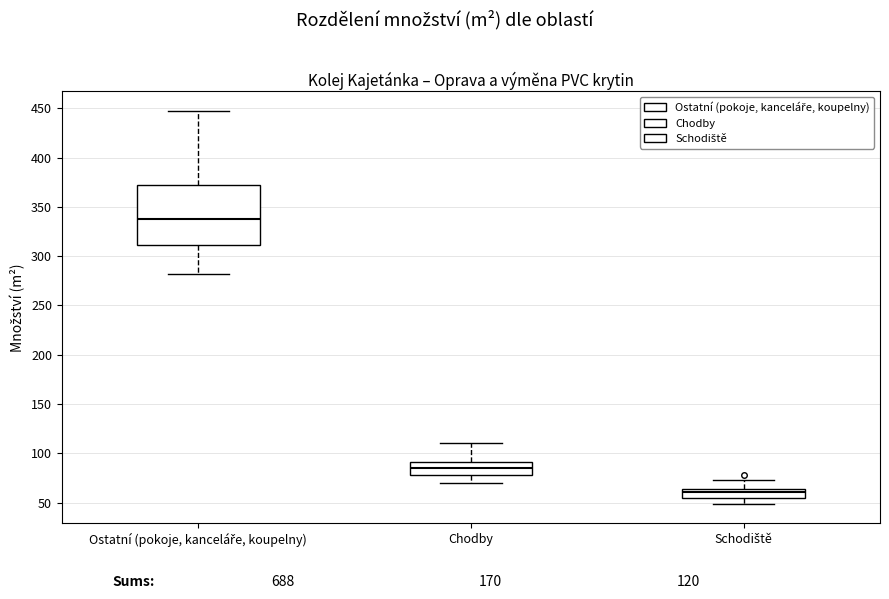

Which box's median line is the lowest?

Schodiště